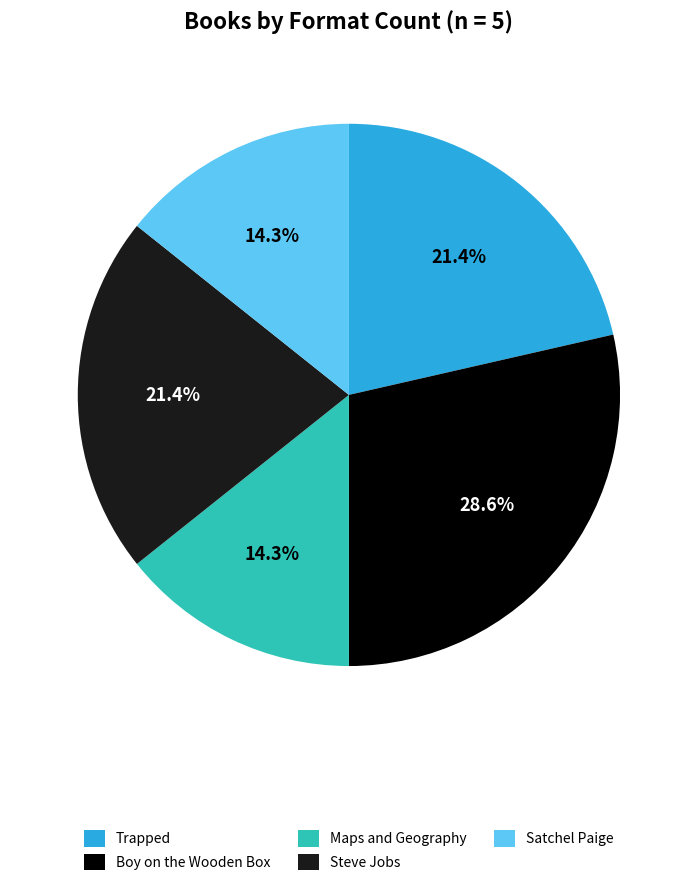

Combined, what portion of the pie is Boy on the Wooden Box and Trapped?

50.0%